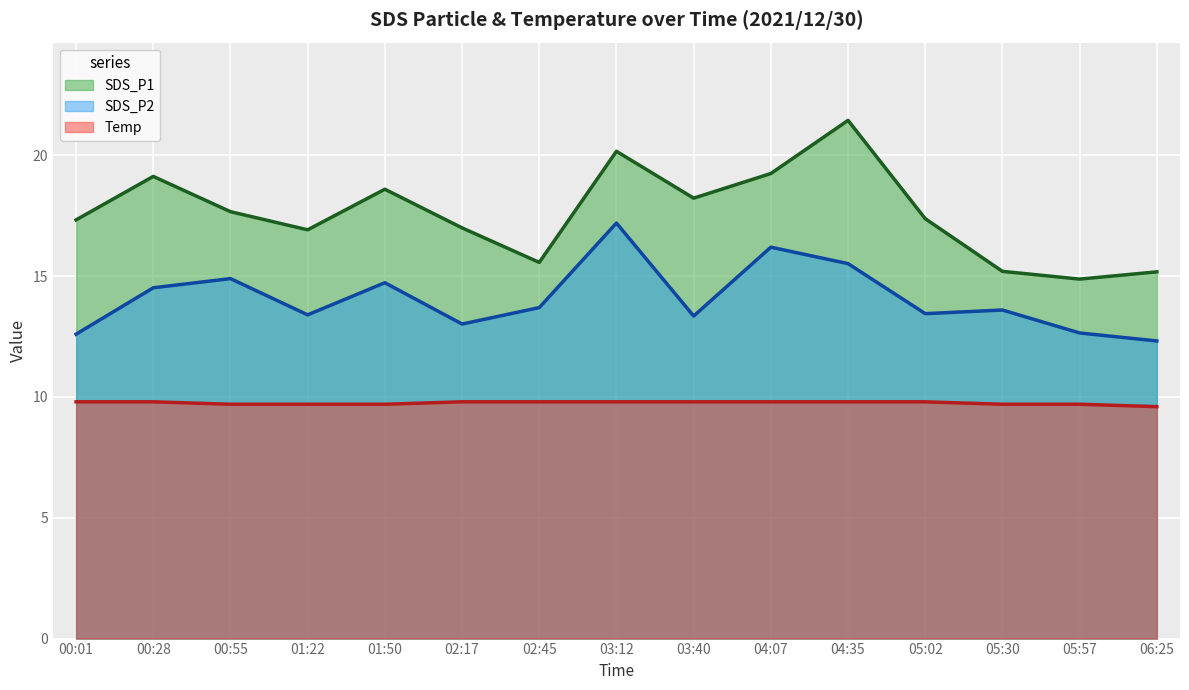

True or false: SDS_P2 and SDS_P1 cross at least once.

False